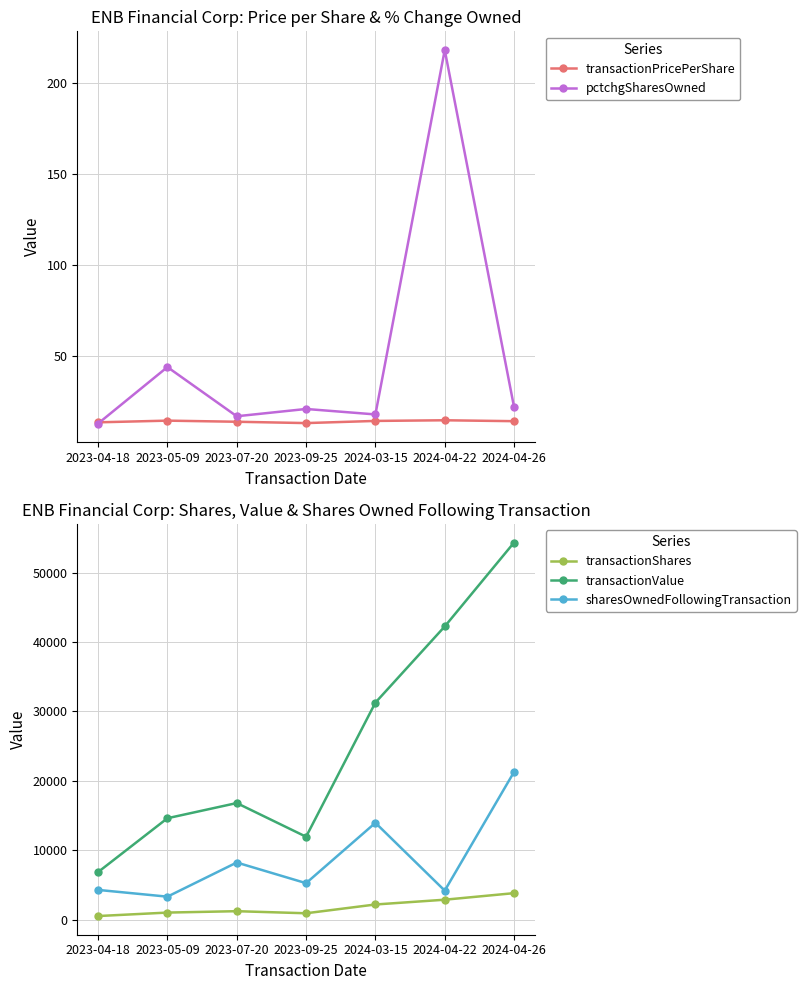

What is the approximate value of sharesOwnedFollowingTransaction at 2023-07-20?

8214